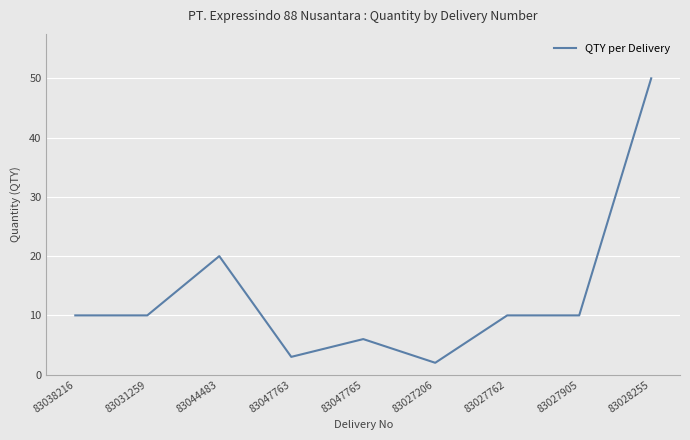

Read the value at 83027206.

2